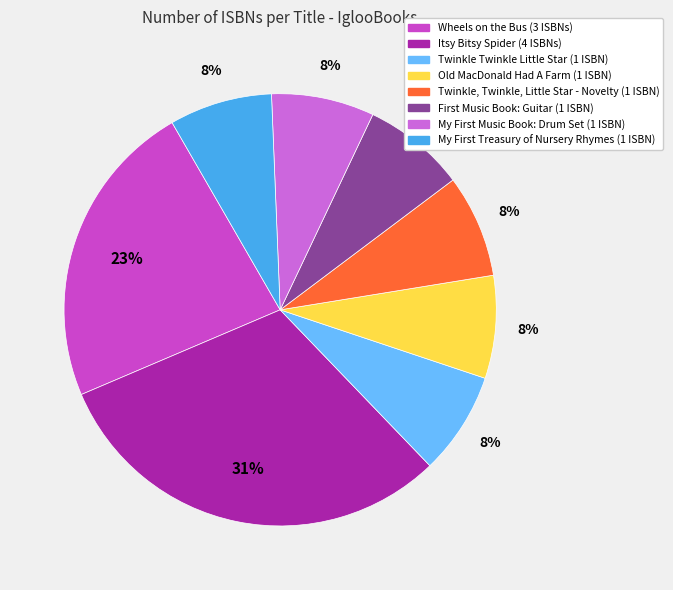

How many segments does this pie chart have?

8